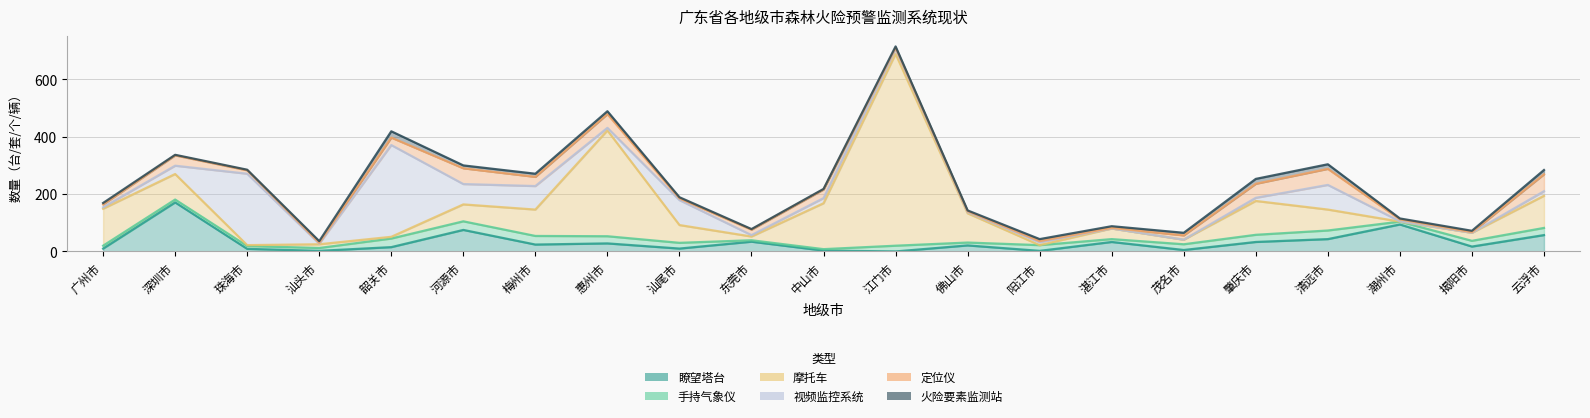

What is the sum of all 瞭望塔台 values?

686